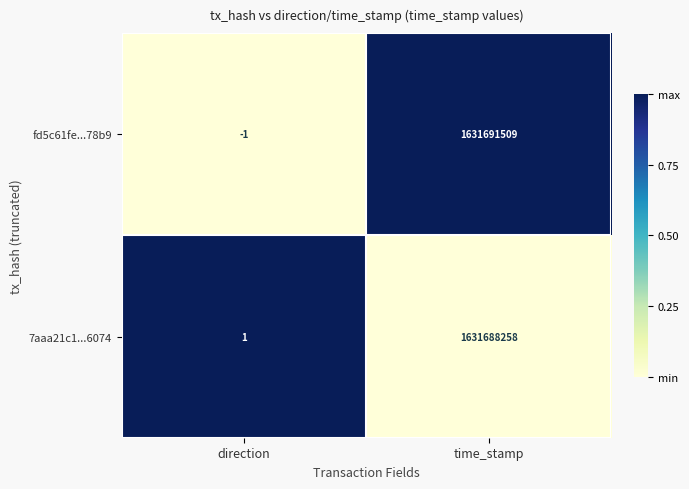

Which category has the highest value across all series?

time_stamp